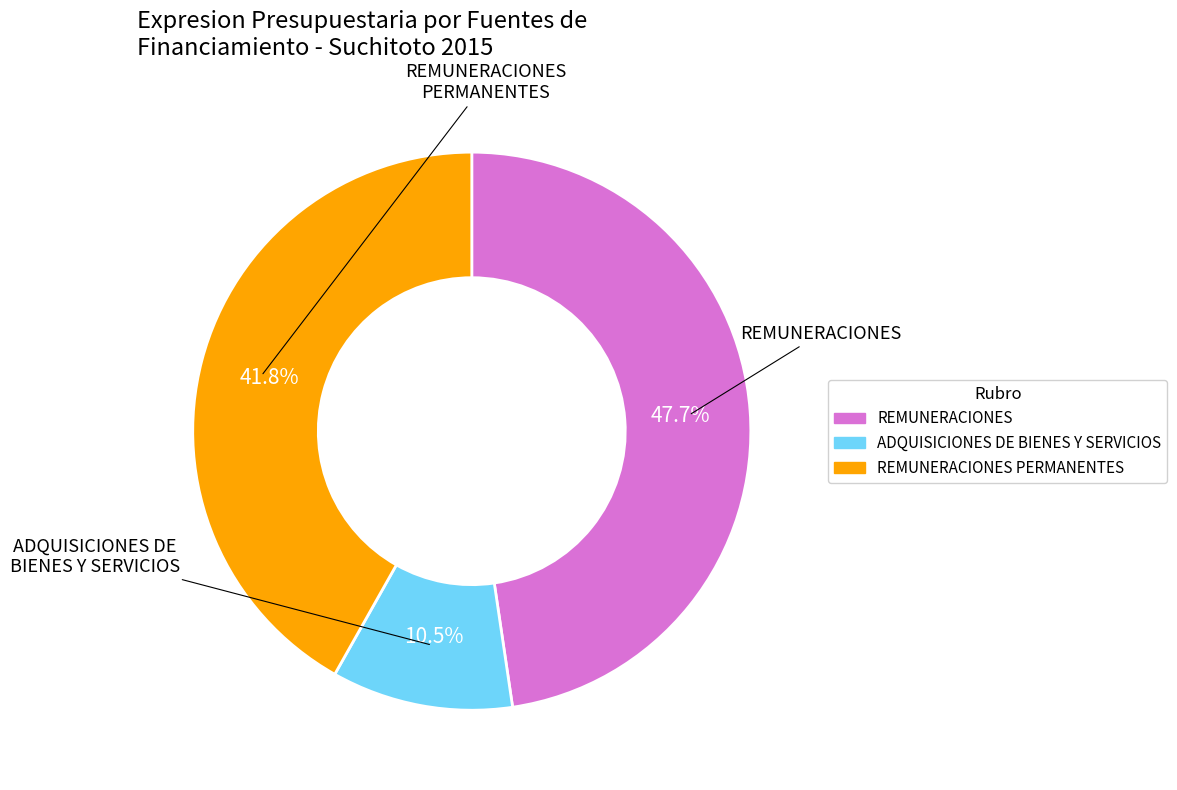

Is there any slice that represents more than half of the pie?

No